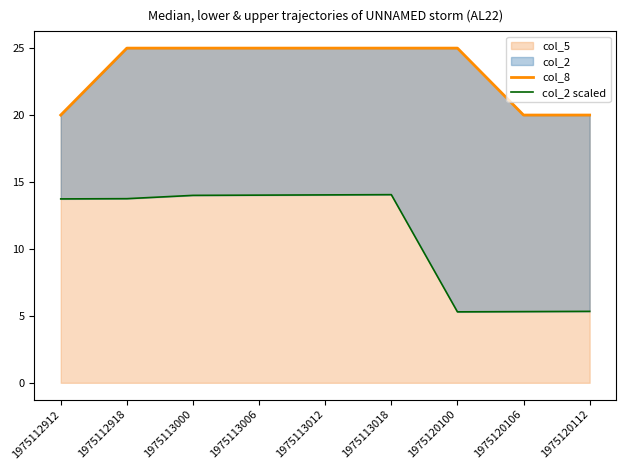

True or false: col_2 scaled and col_8 cross at least once.

False